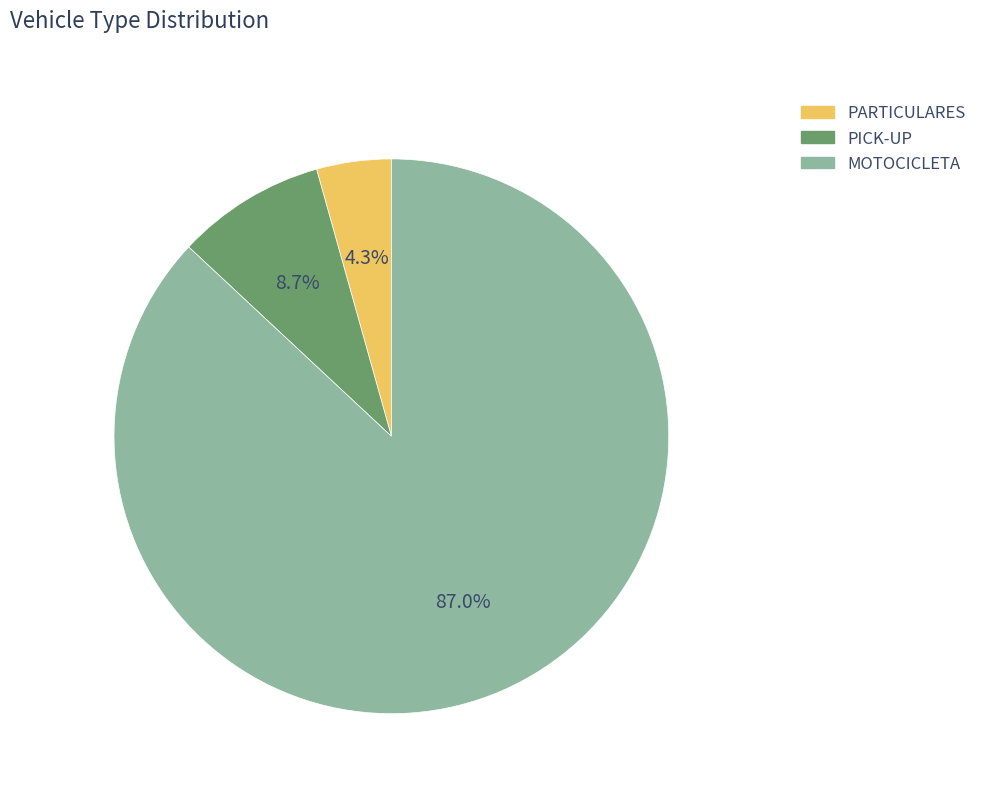

To the nearest percent, what portion does PARTICULARES represent?

4%